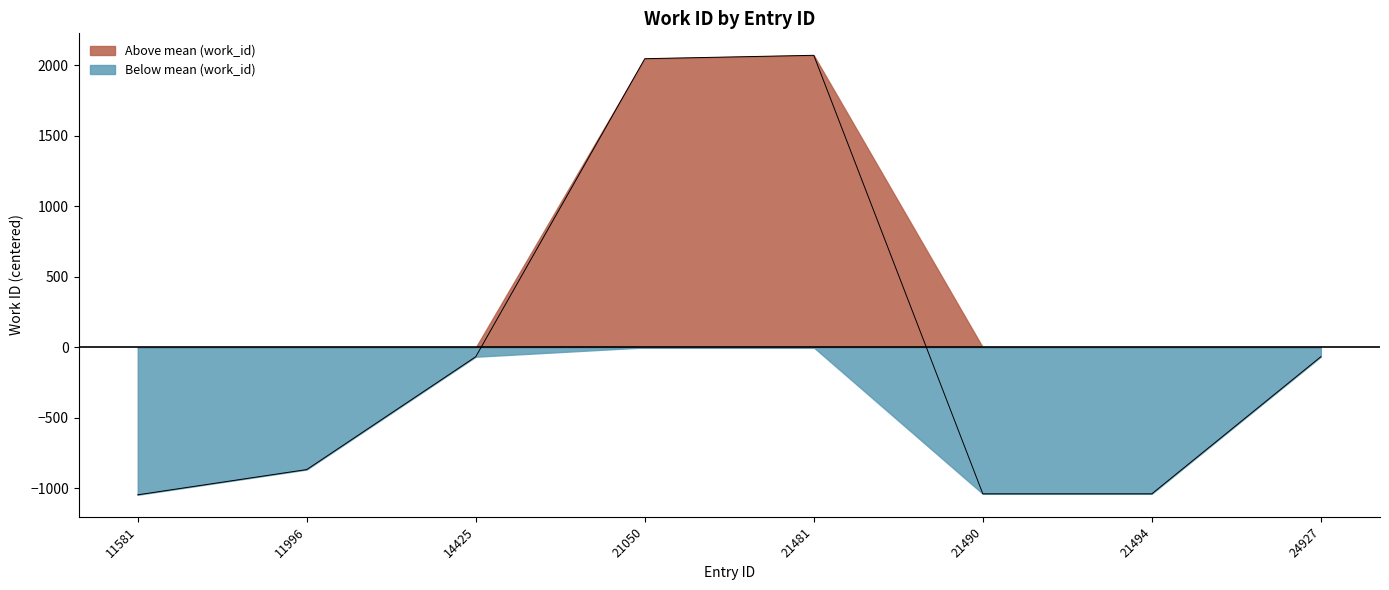

Where is the first local maximum?

21481